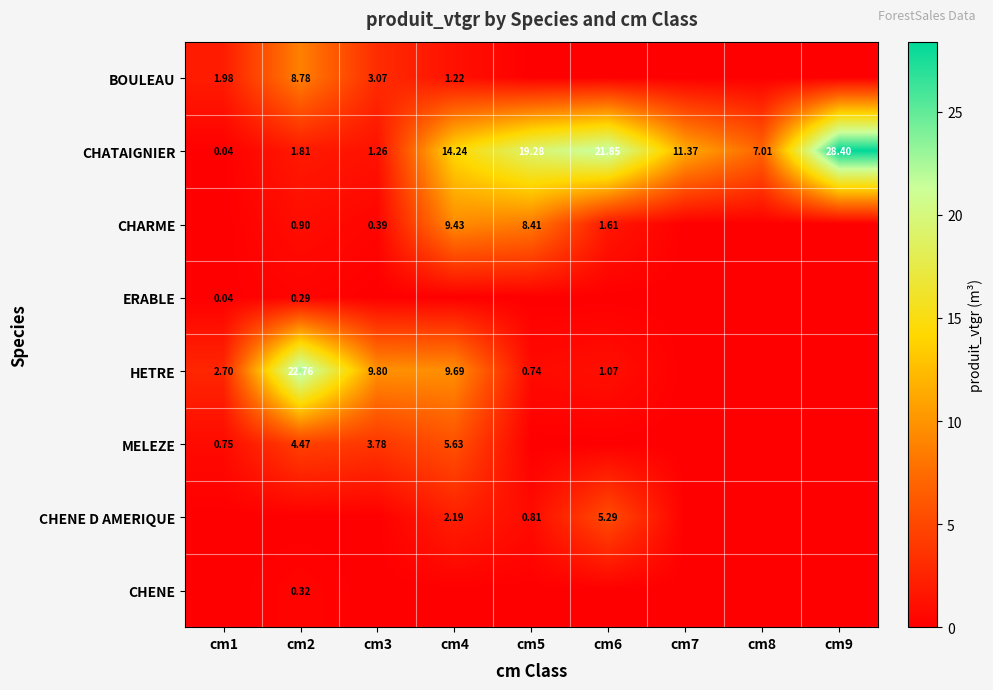

At which category is the sum across all series the highest?

cm4